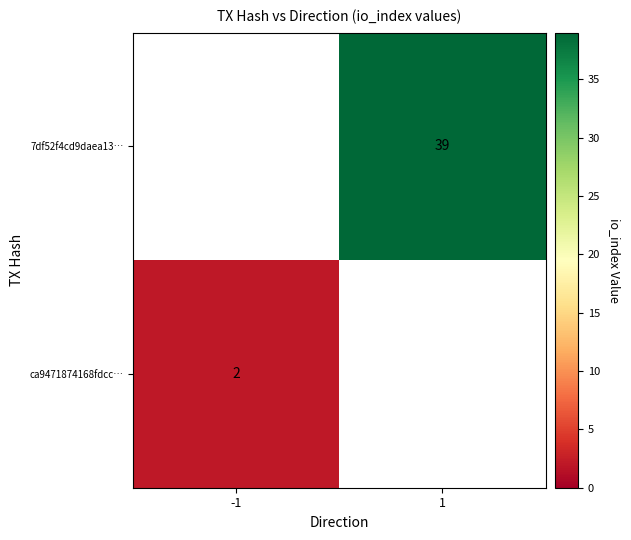

The 7df52f4cd9daea13… series shows 66 at 1. True or false?

False